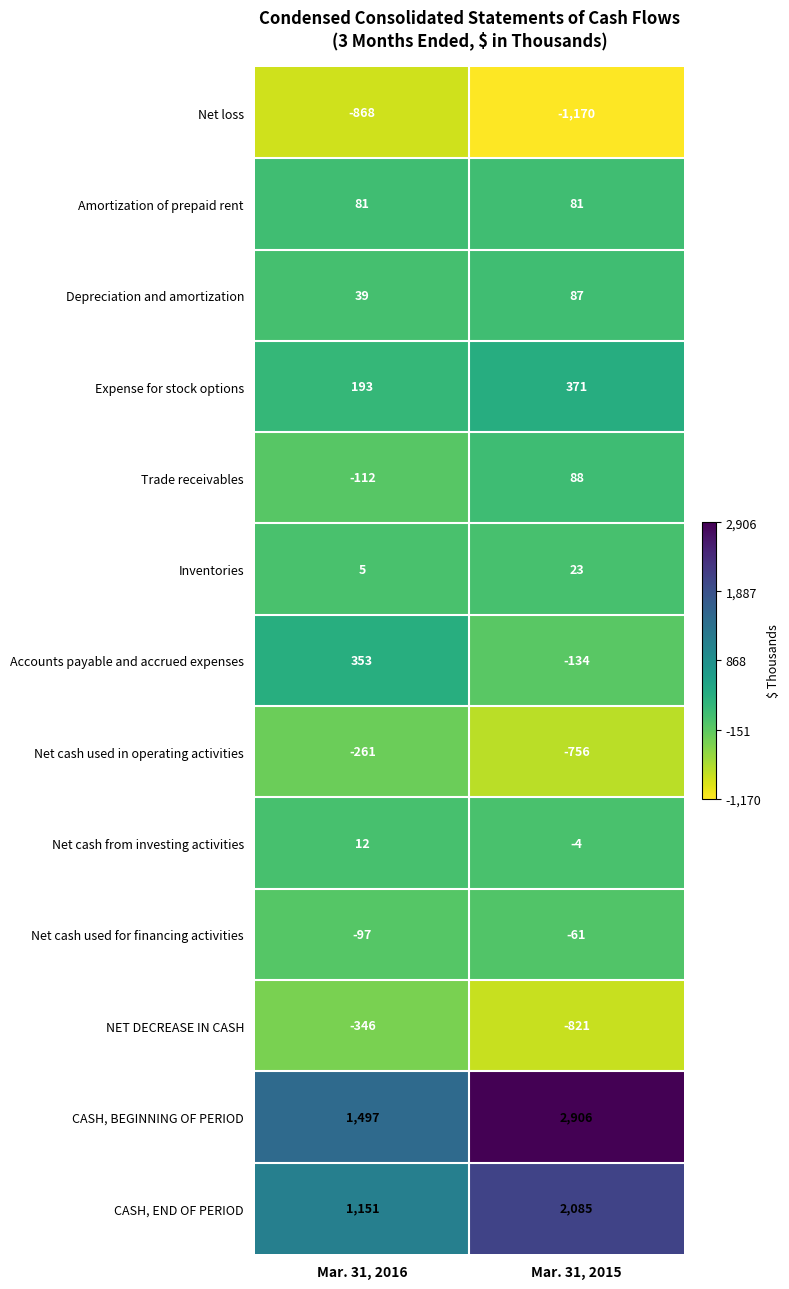

True or false: Depreciation and amortization has a value of 67 at Mar. 31, 2016.

False